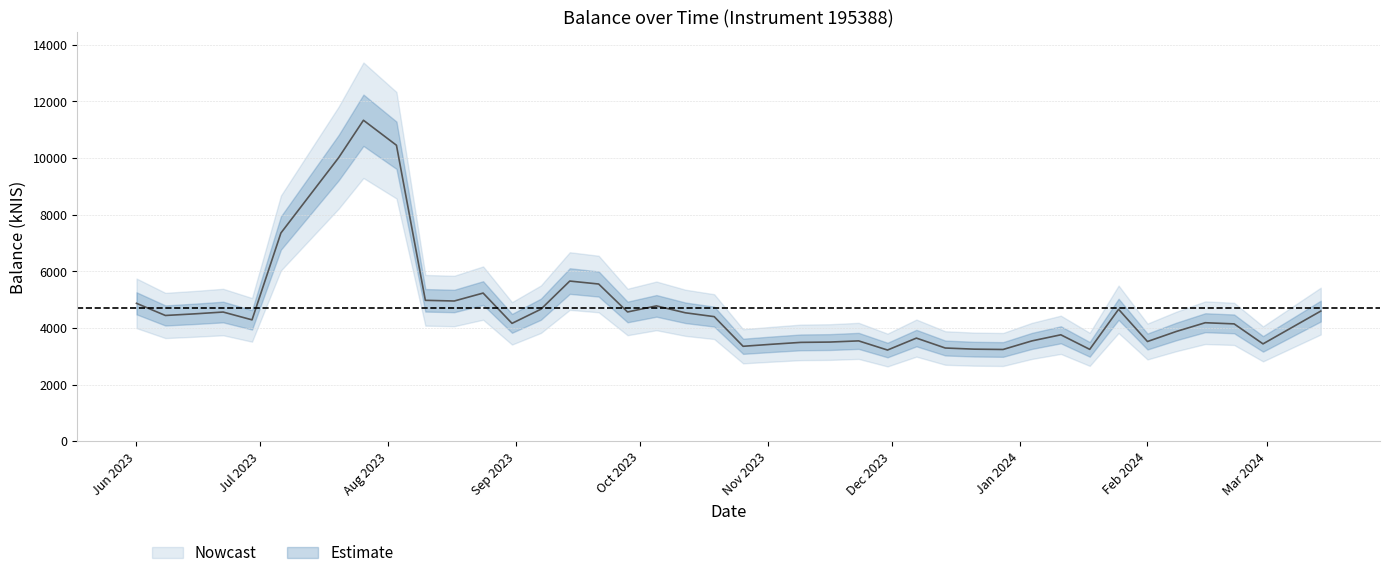

How many data points are less than 4395?

20